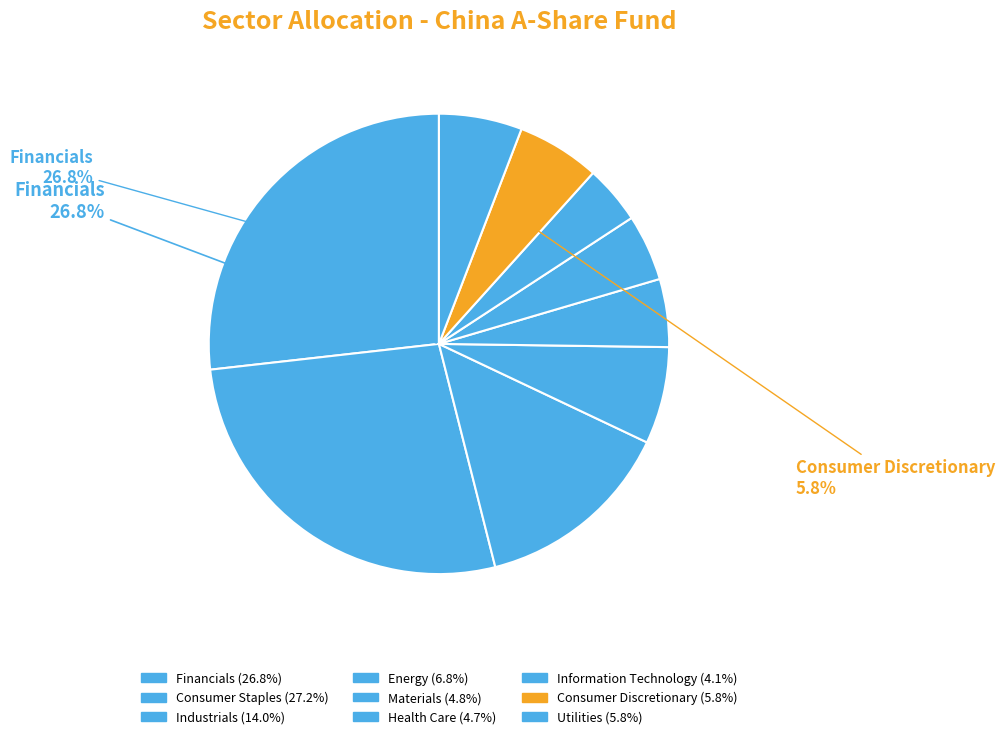

How many segments does this pie chart have?

9